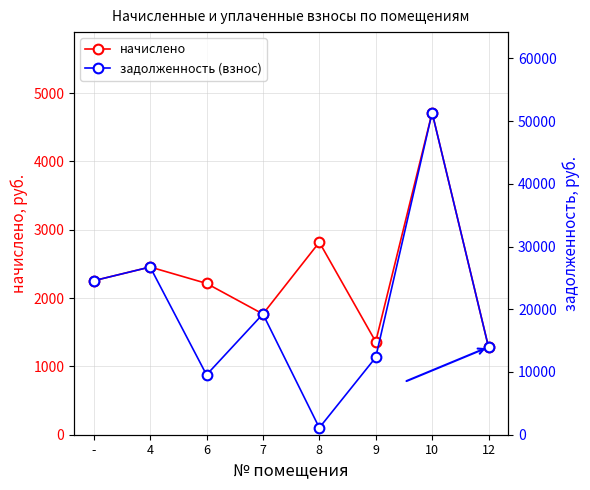

Is it true that начислено equals 3617.5 at 6?

False